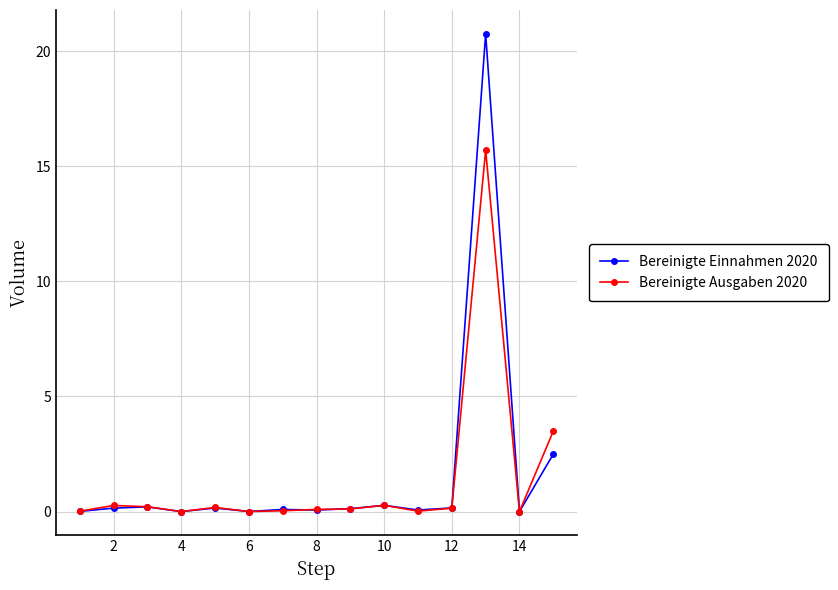

Which series has the largest total across all categories?

Bereinigte Einnahmen 2020